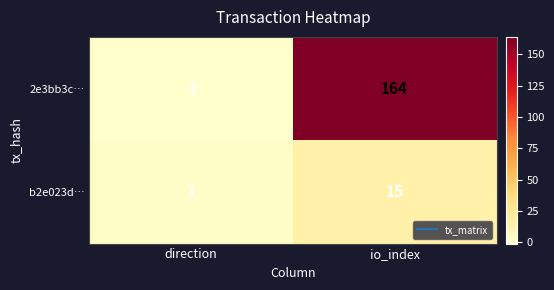

At which category is the sum across all series the highest?

io_index